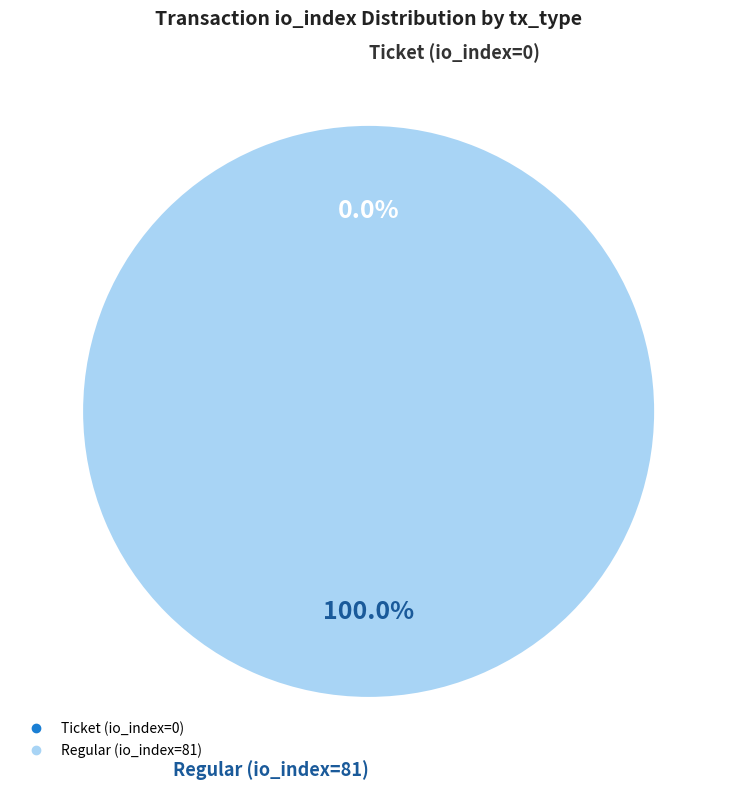

Which category has the smallest portion of the pie?

Ticket (io_index=0)